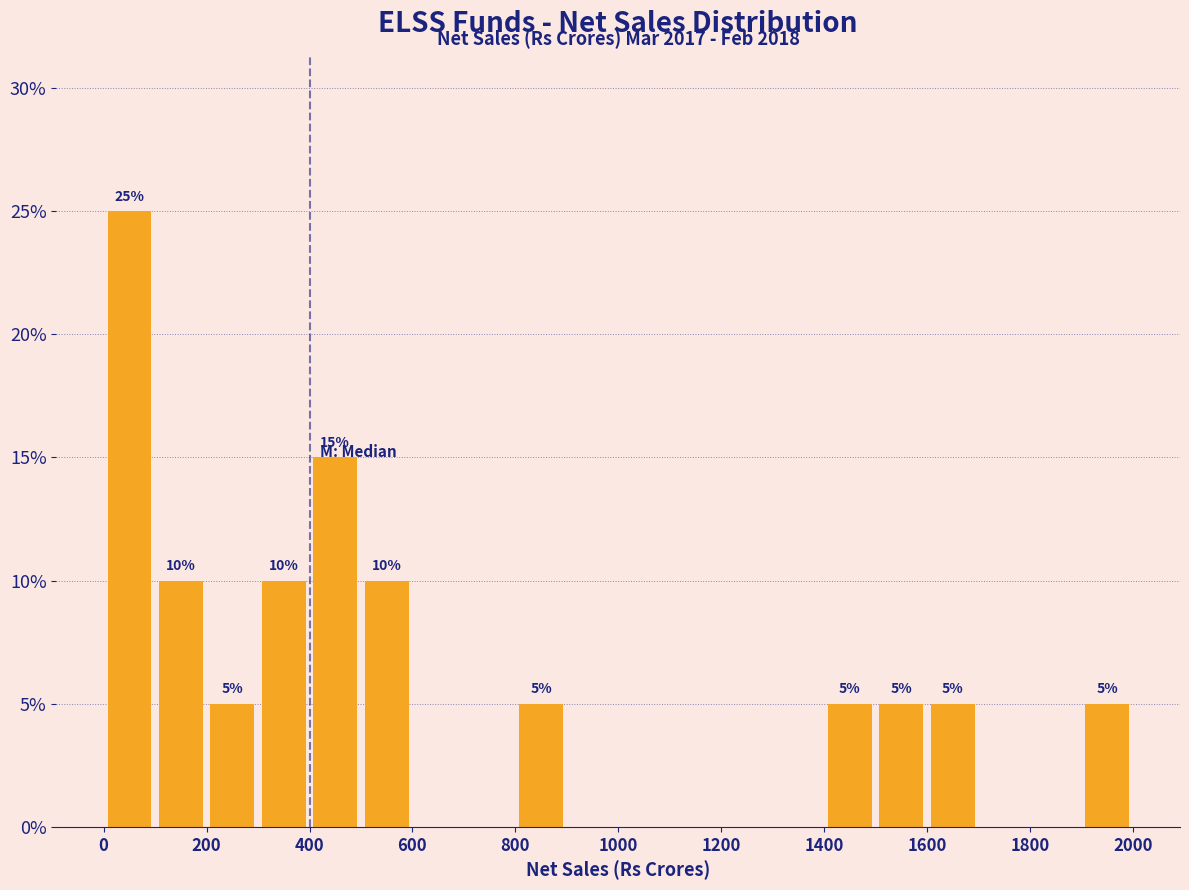

Over which range of the x-axis is the bar tallest?

0 to 100